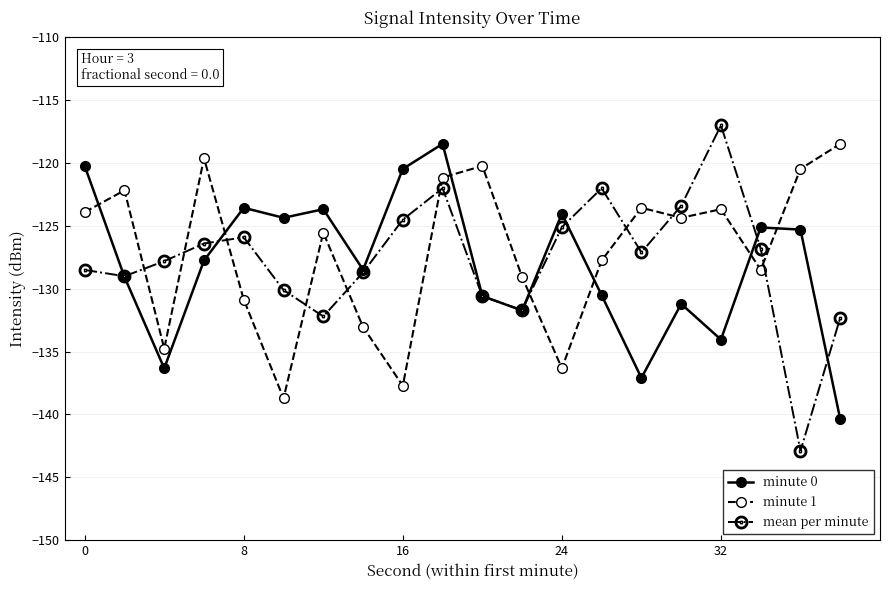

What is the value of the minute 0 point at the 4th from the left?

-127.7